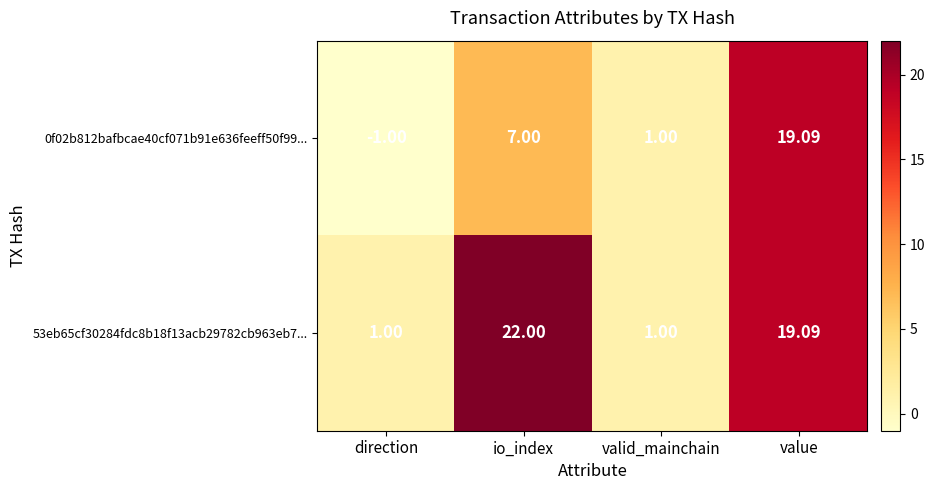

Rank the series at direction from highest to lowest value.

53eb65cf30284fdc8b18f13acb29782cb963eb7..., 0f02b812bafbcae40cf071b91e636feeff50f99...